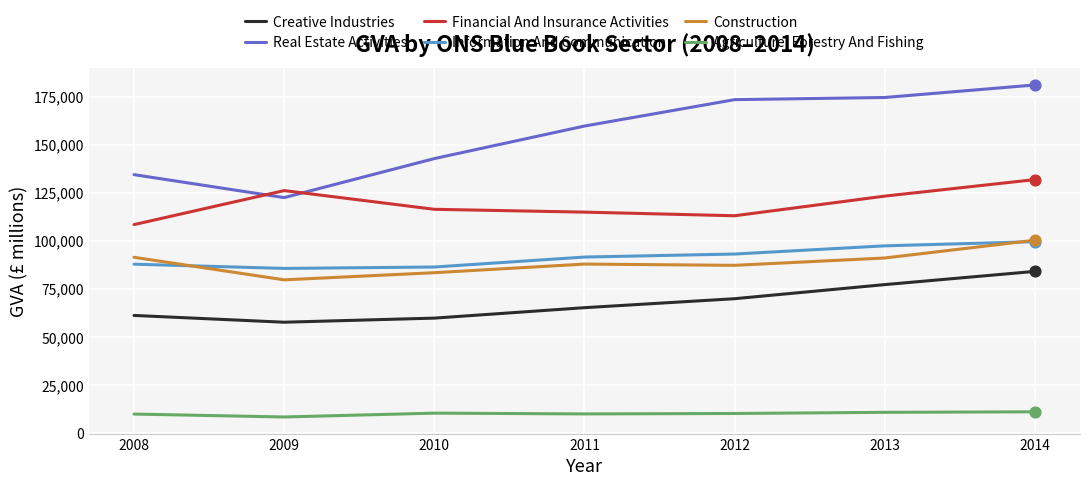

What is the total value across all series at 2010?

498889